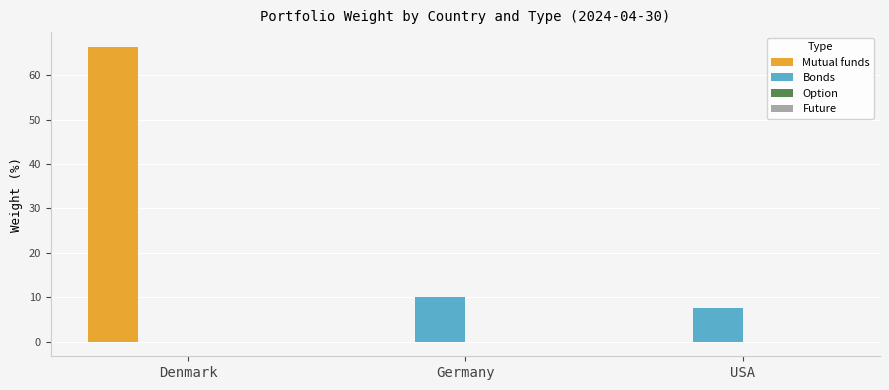

The value of Bonds at Germany is 10.0. True or false?

True